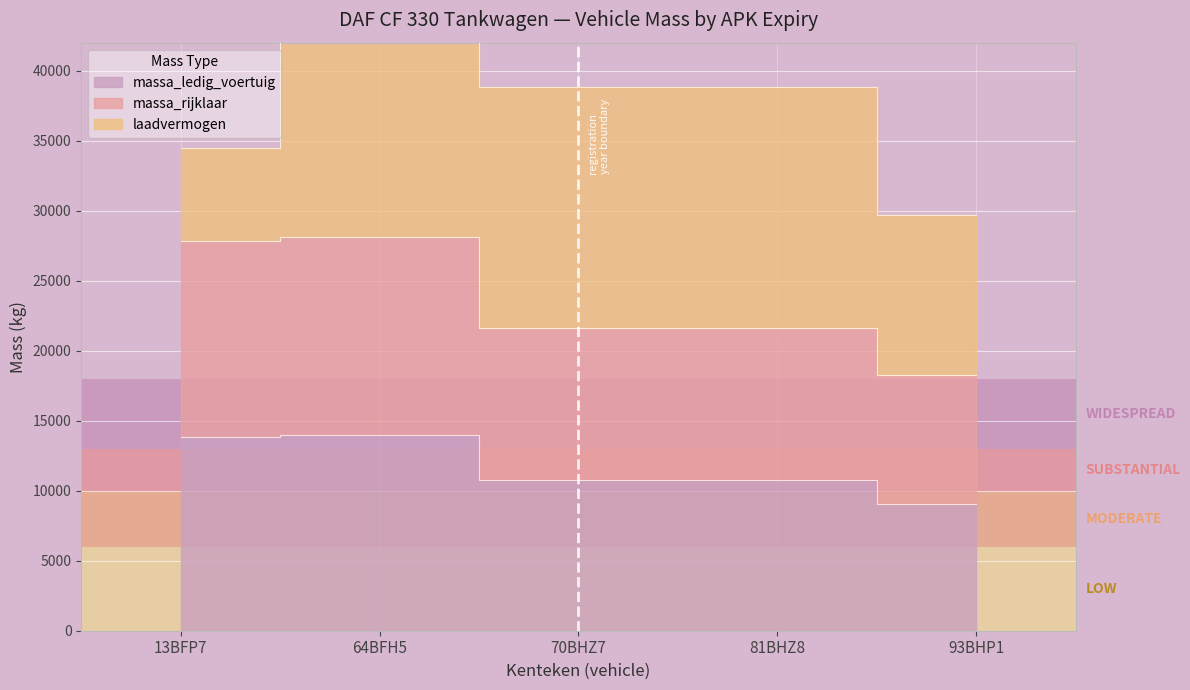

True or false: massa_ledig_voertuig has a value of 13717 at 93BHP1.

False